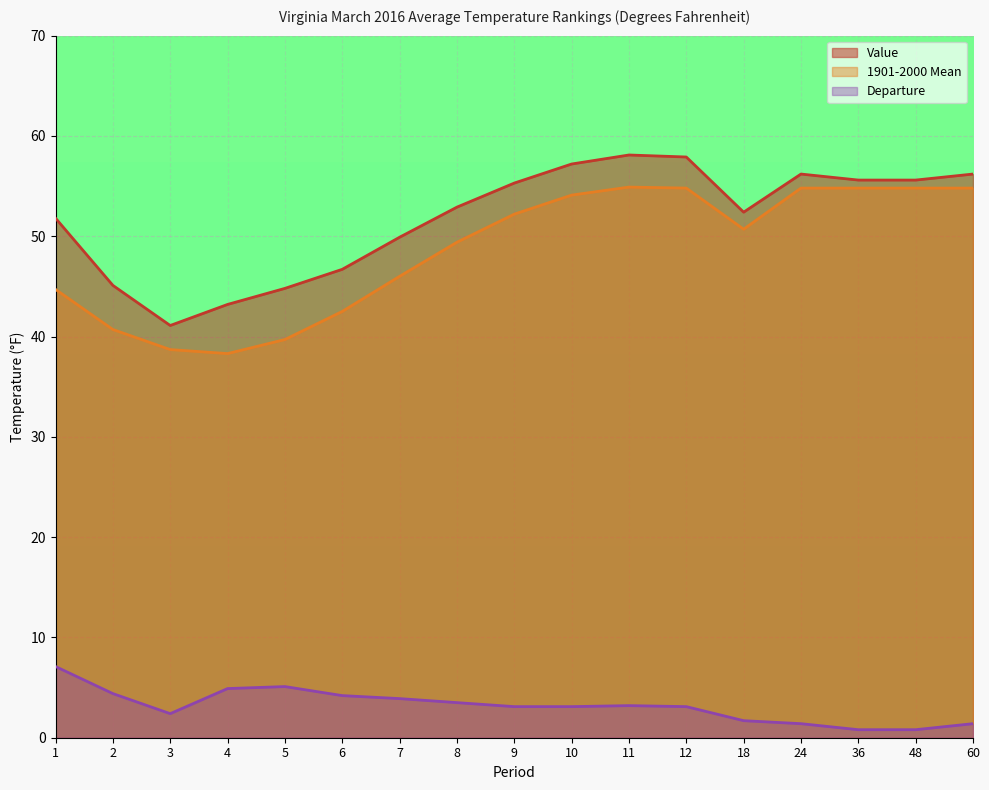

Reading left to right, transcribe all the data shown in this chart.

Value: 51.8	45.1	41.1	43.2	44.8	46.7	49.9	52.9	55.3	57.2	58.1	57.9	52.4	56.2	55.6	55.6	56.2
1901-2000 Mean: 44.7	40.7	38.7	38.3	39.7	42.5	46.0	49.4	52.2	54.1	54.9	54.8	50.7	54.8	54.8	54.8	54.8
Departure: 7.1	4.4	2.4	4.9	5.1	4.2	3.9	3.5	3.1	3.1	3.2	3.1	1.7	1.4	0.8	0.8	1.4